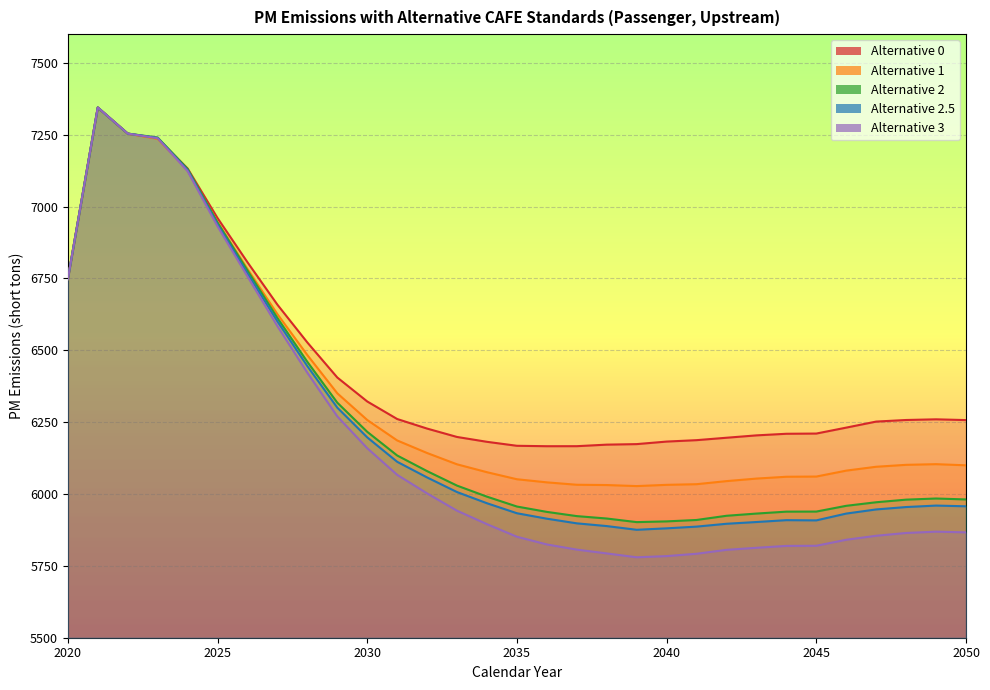

Which series ends up on top after the final intersection of Alternative 0 and Alternative 2.5?

Alternative 0